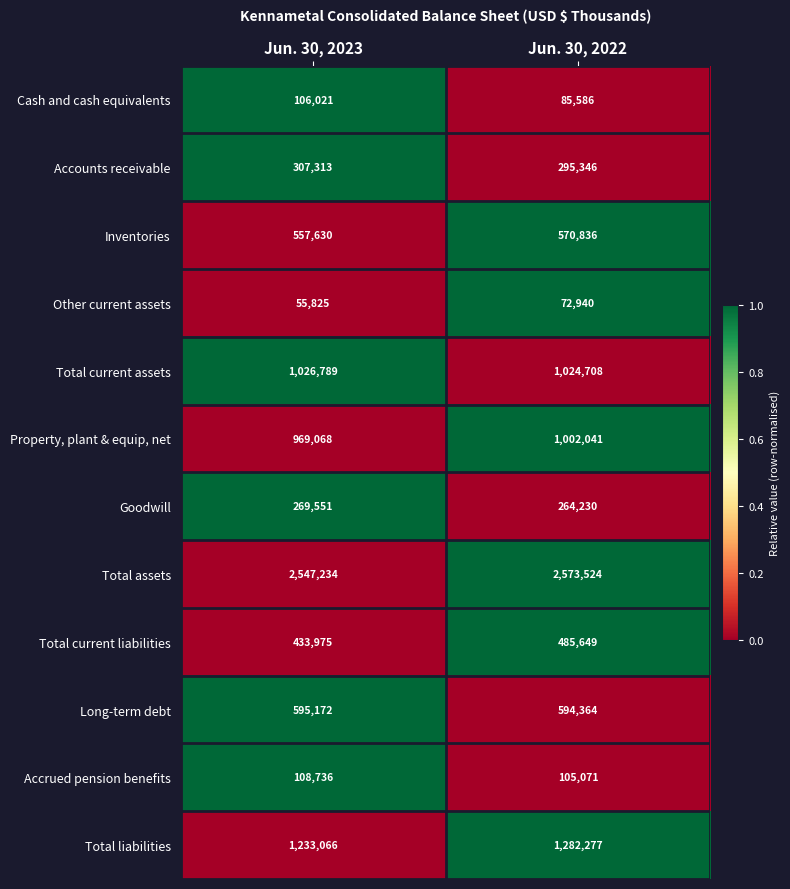

Reading left to right, extract all data points from this chart.

Cash and cash equivalents: 106021	85586
Accounts receivable: 307313	295346
Inventories: 557630	570836
Other current assets: 55825	72940
Total current assets: 1026789	1024708
Property, plant & equip, net: 969068	1002041
Goodwill: 269551	264230
Total assets: 2547234	2573524
Total current liabilities: 433975	485649
Long-term debt: 595172	594364
Accrued pension benefits: 108736	105071
Total liabilities: 1233066	1282277